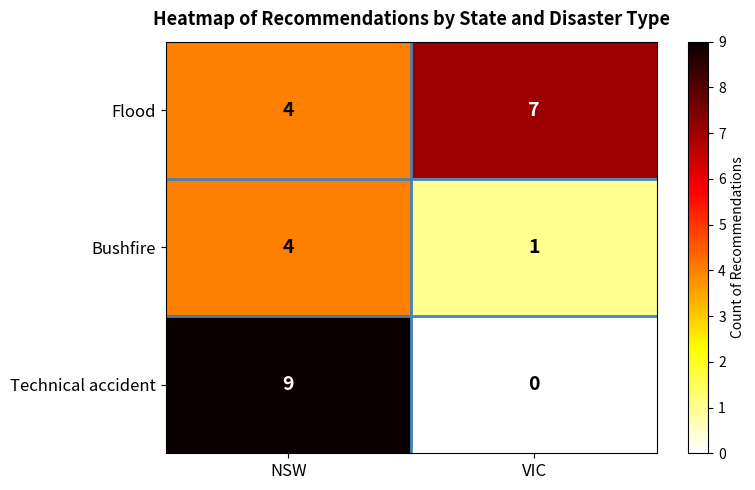

At which category is the sum across all series the highest?

NSW